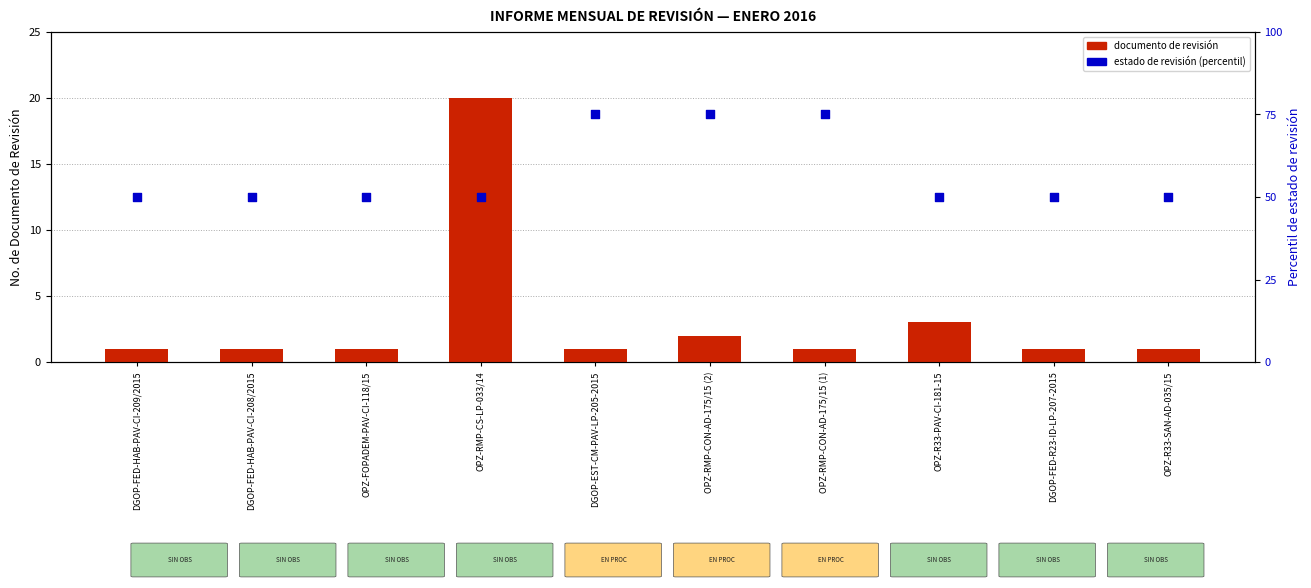

Which series has the largest total across all categories?

estado de revisión (percentil)